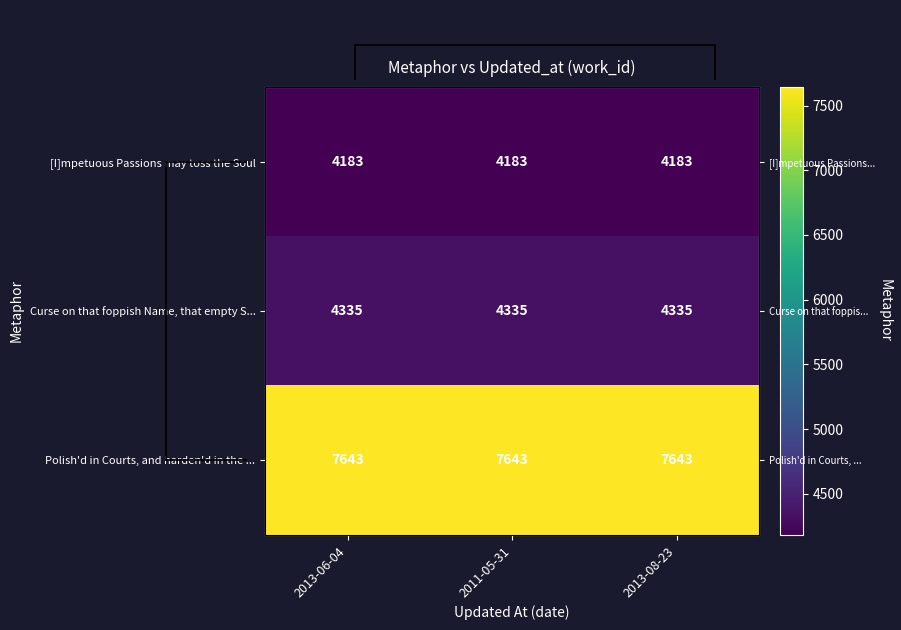

Is it true that Curse on that foppish Name, that empty S... equals 2984 at 2013-06-04?

False